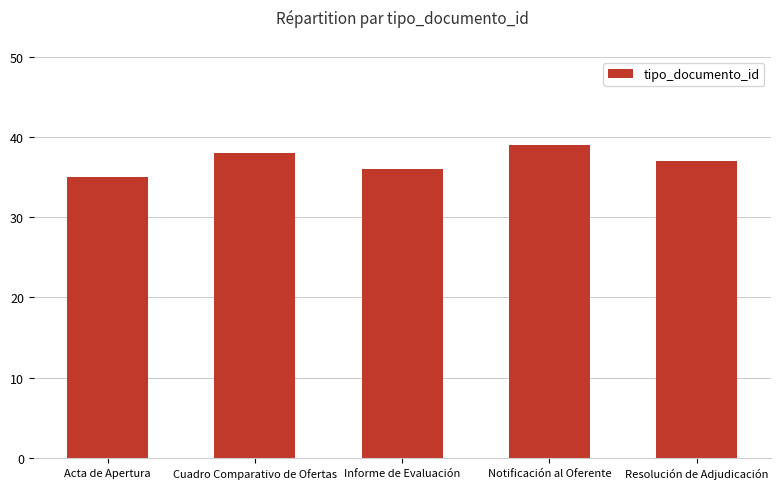

List the labels in order of value, smallest first.

Acta de Apertura, Informe de Evaluación, Resolución de Adjudicación, Cuadro Comparativo de Ofertas, Notificación al Oferente